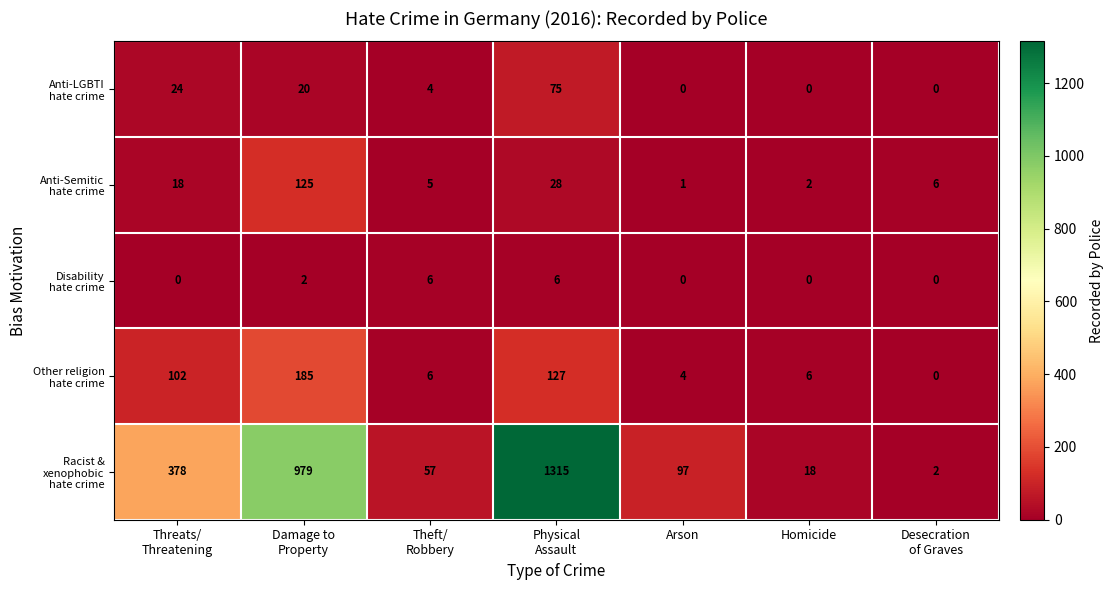

What is the total value across all series at Arson?

102